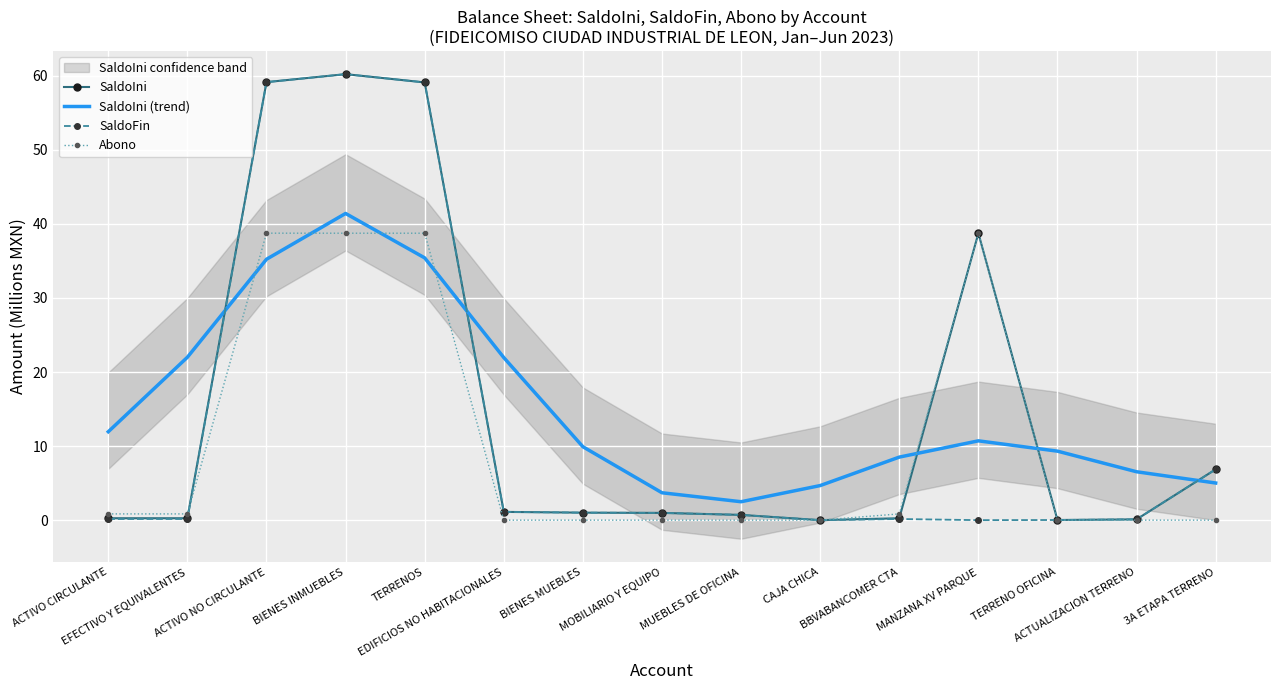

How many lines are shown in the chart?

4